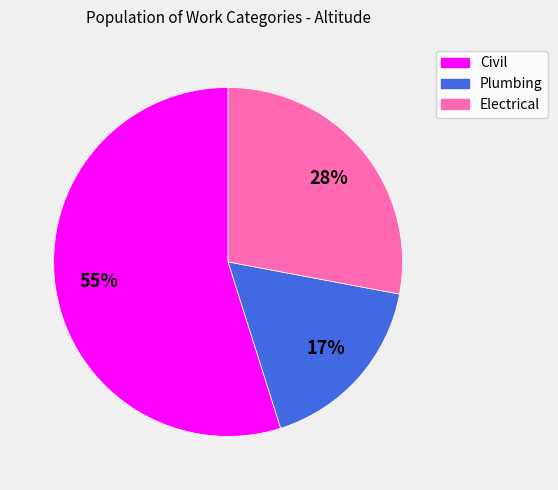

Rank the categories by value from highest to lowest.

Civil, Electrical, Plumbing